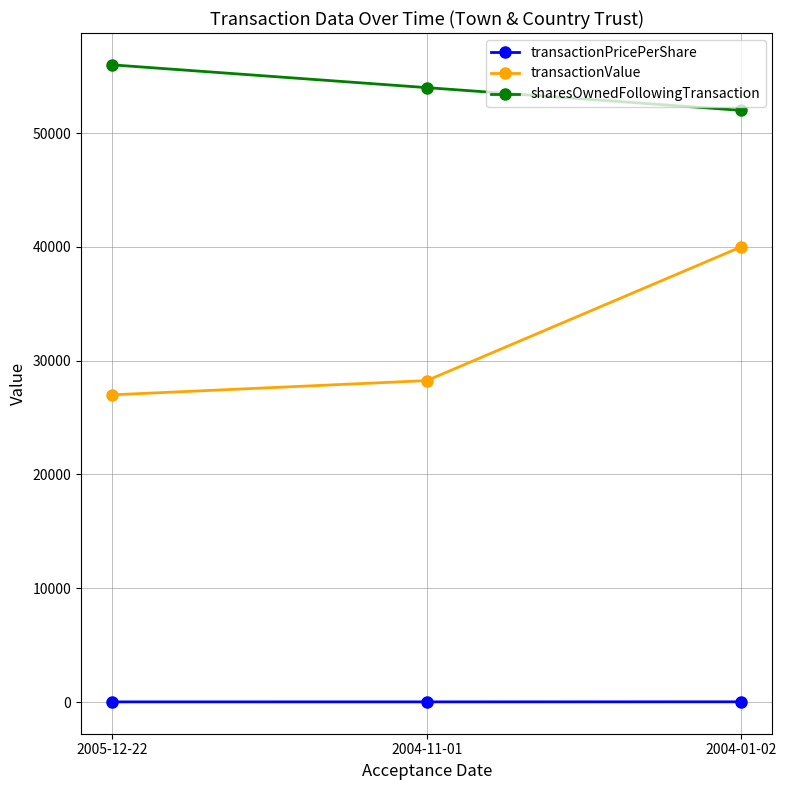

At 2004-01-02, list the series in order from largest to smallest.

sharesOwnedFollowingTransaction, transactionValue, transactionPricePerShare